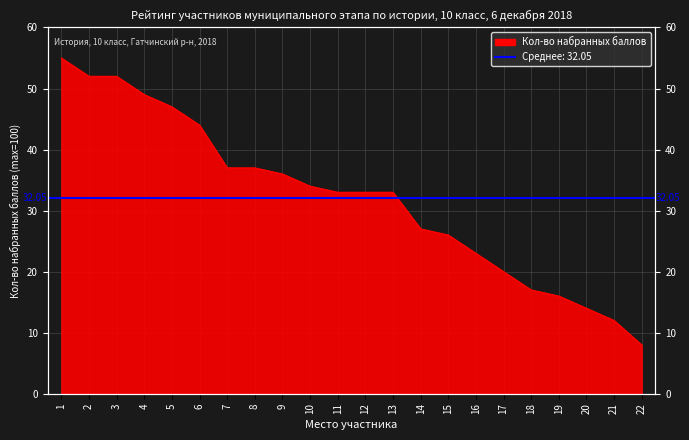

How many data points are less than 33?

9